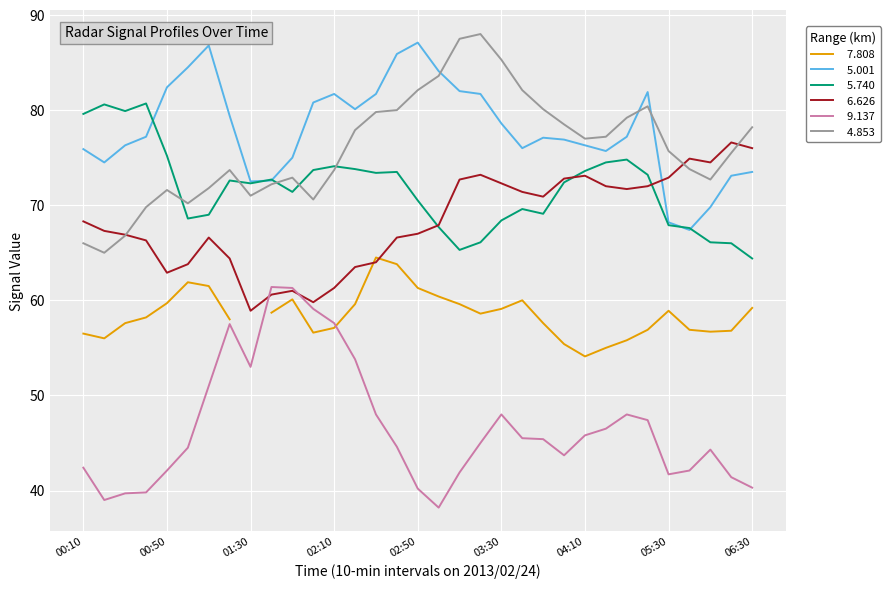

What is the average value of the   5.740 series?

71.8